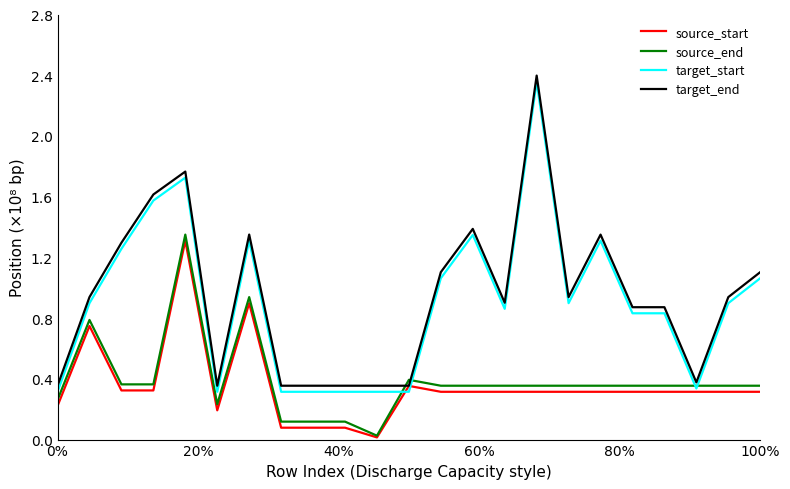

True or false: target_end and target_start intersect in this chart.

False